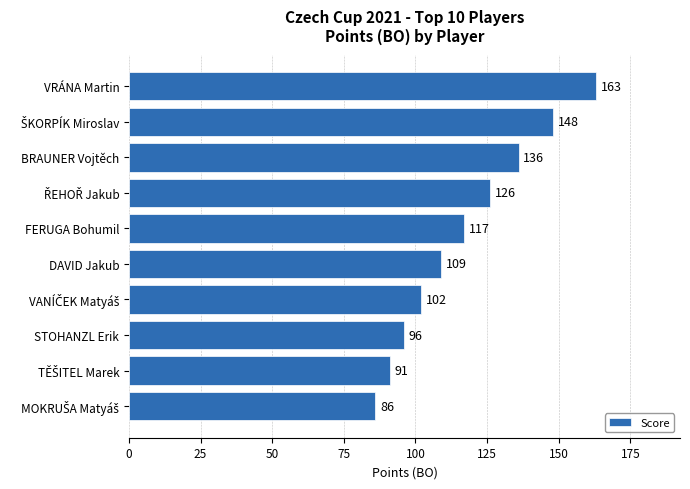

What is the sum of all values?

1174